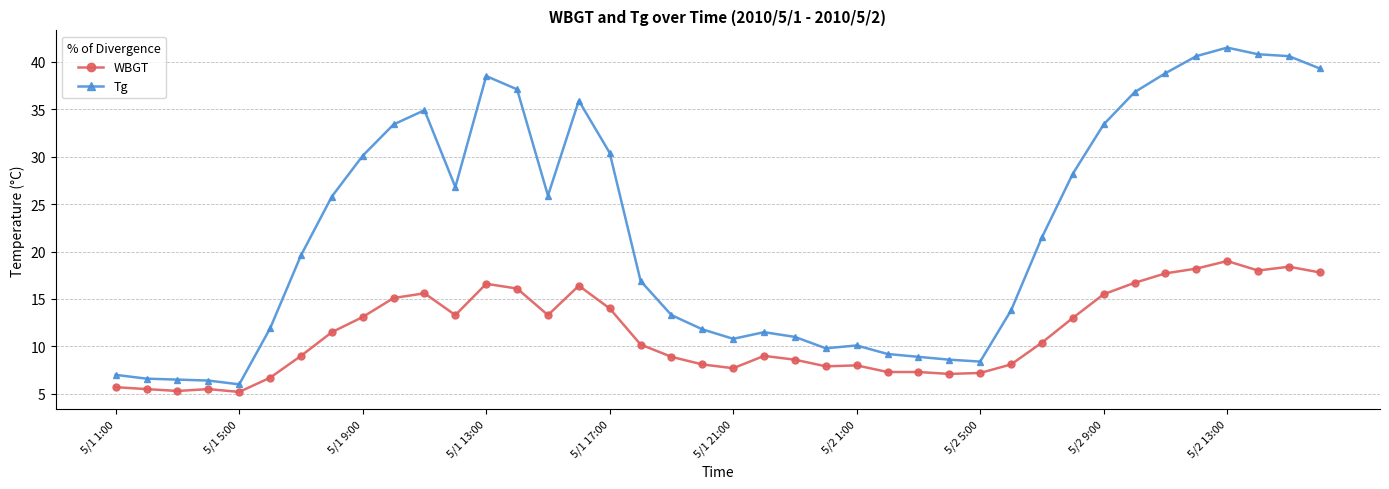

Rank the series by their maximum value, from highest to lowest.

Tg, WBGT